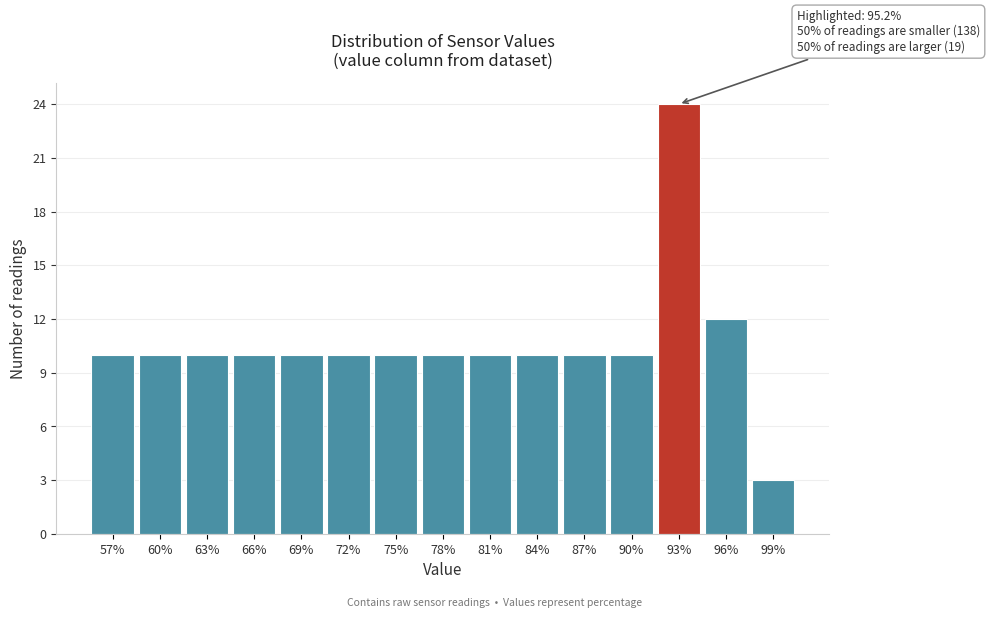

Reading left to right, what are all the values shown in this chart?

10	10	10	10	10	10	10	10	10	10	10	10	24	12	3